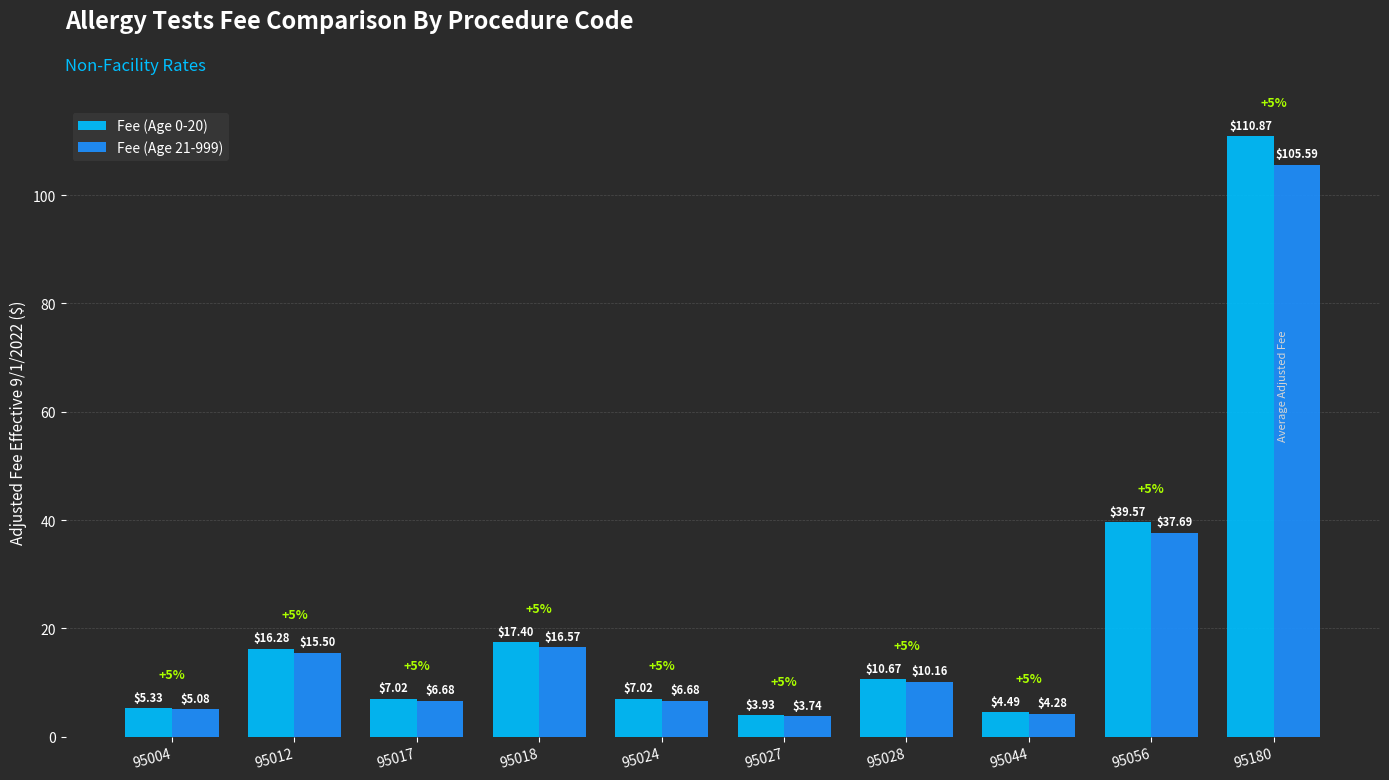

Rank the series by their average value, from lowest to highest.

Fee (Age 21-999), Fee (Age 0-20)